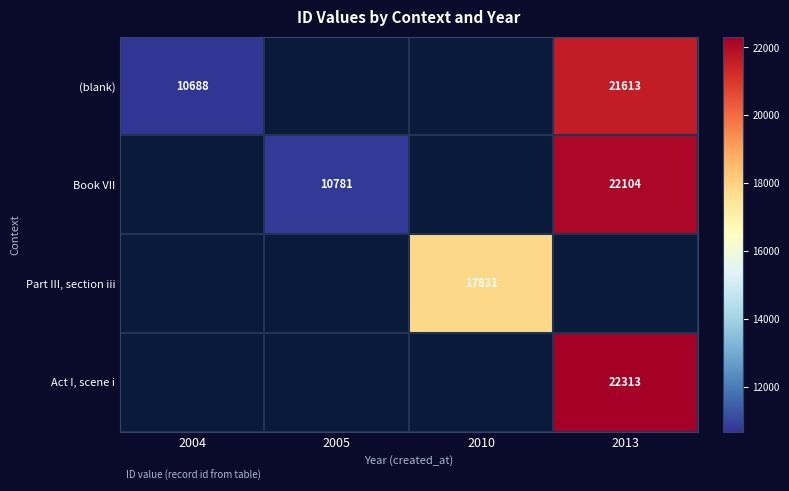

The Act I, scene i series shows 22313 at 2013. True or false?

True